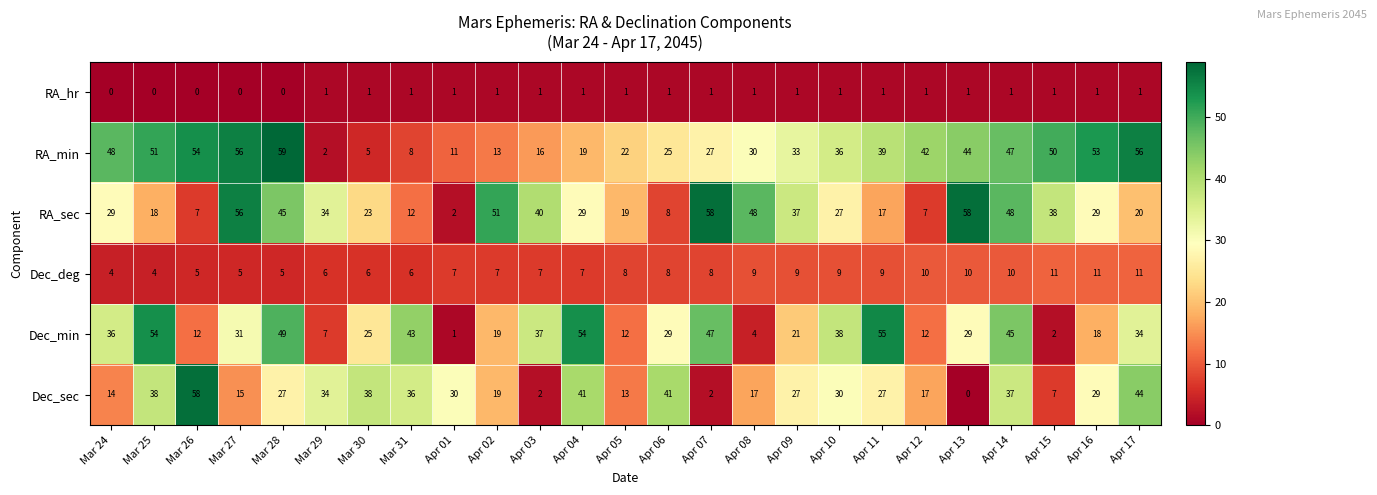

What is the average value of the RA_sec series?

30